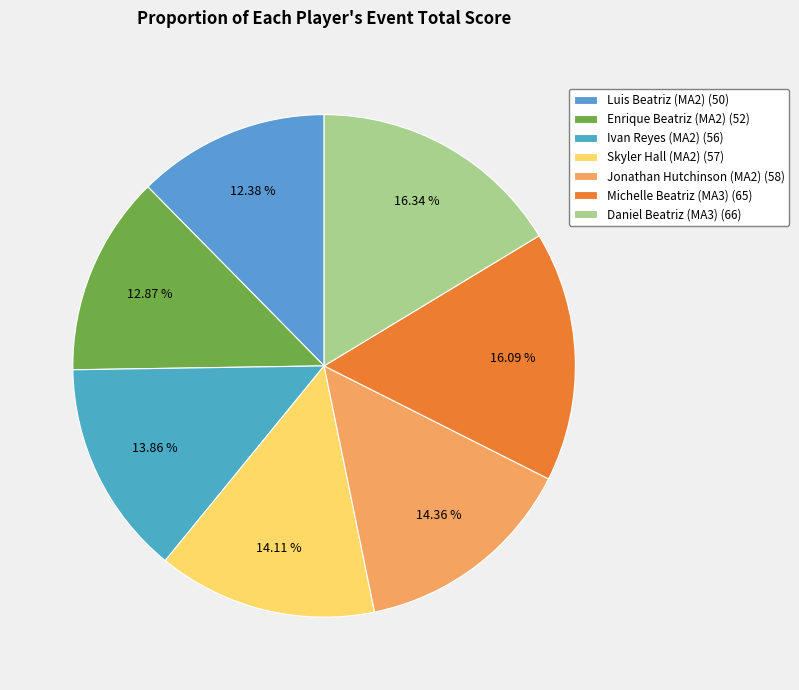

Is it true that Enrique Beatriz (MA2) is 5% of the pie?

False